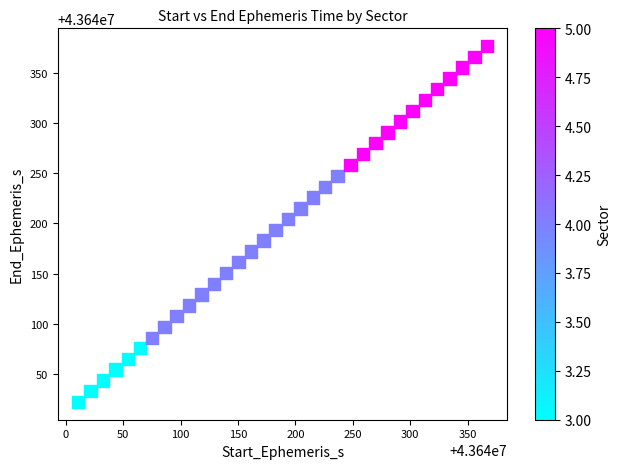

What is the range of X values (max minus min)?

355.8